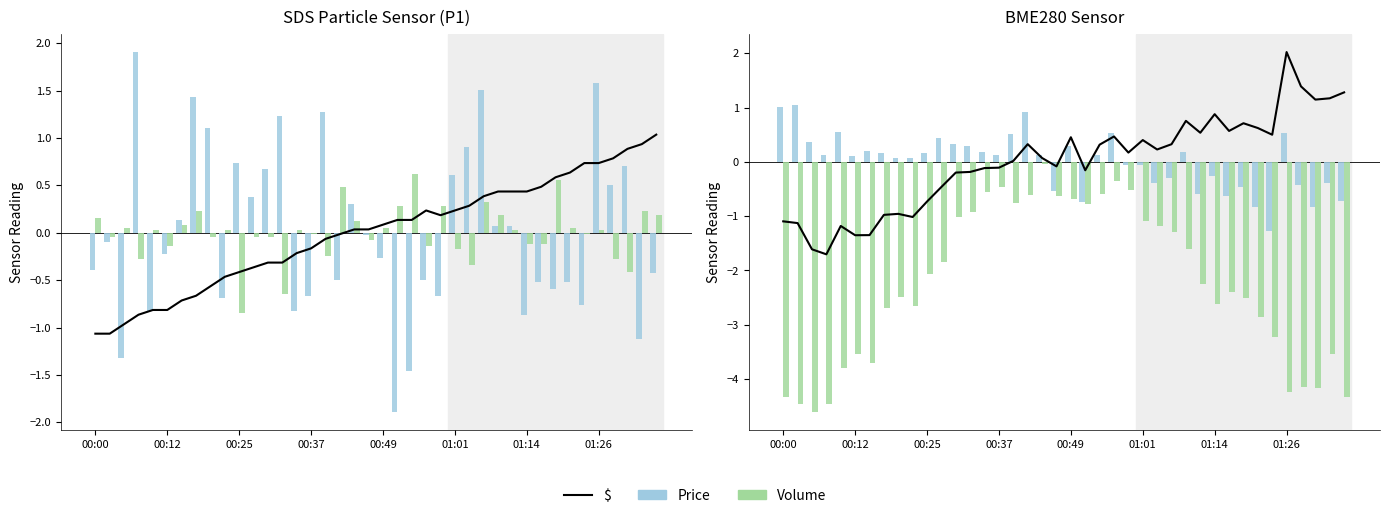

Which series has the largest range (max minus min)?

Volume